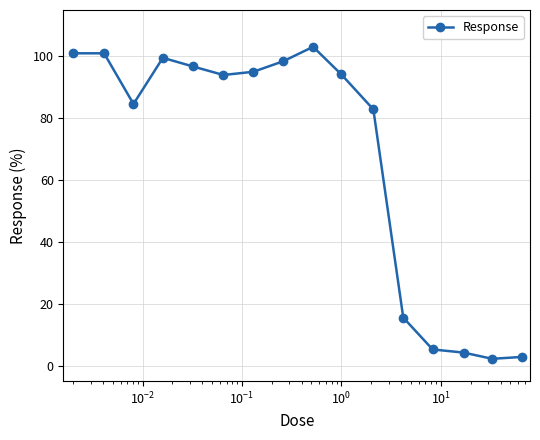

What is the value of the 12th point from the left?

15.5